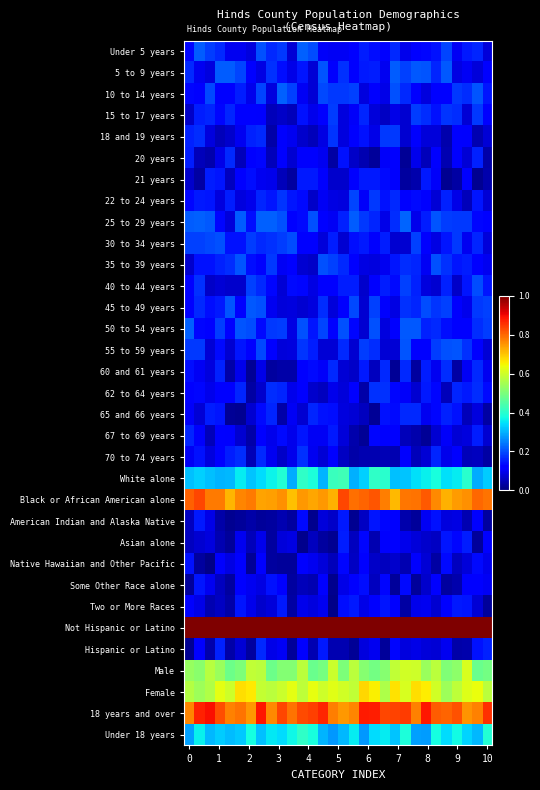

Reading left to right, transcribe all the data shown in this chart.

Under 5 years: 0.1	0.2	0.2	0.2	0.1	0.1	0.1	0.2	0.2	0.2	0.1	0.2	0.2	0.1	0.1	0.1	0.1	0.2	0.1	0.1	0.2	0.1	0.1	0.1	0.1	0.2	0.1	0.2	0.2	0.1
5 to 9 years: 0.2	0.1	0.1	0.2	0.2	0.2	0.1	0.1	0.2	0.1	0.1	0.1	0.1	0.2	0.1	0.2	0.1	0.2	0.2	0.1	0.2	0.2	0.2	0.2	0.2	0.2	0.1	0.1	0.1	0.1
10 to 14 years: 0.1	0.1	0.2	0.1	0.1	0.2	0.1	0.2	0.1	0.2	0.2	0.1	0.1	0.2	0.2	0.2	0.2	0.1	0.1	0.1	0.2	0.2	0.1	0.1	0.1	0.1	0.2	0.2	0.2	0.1
15 to 17 years: 0.1	0.2	0.2	0.1	0.2	0.1	0.1	0.1	0.1	0.1	0.1	0.1	0.1	0.1	0.2	0.1	0.1	0.2	0.1	0.1	0.1	0.1	0.2	0.2	0.1	0.2	0.2	0.1	0.2	0.1
18 and 19 years: 0.2	0.2	0.1	0.1	0.1	0.1	0.2	0.2	0.0	0.1	0.1	0.1	0.1	0.1	0.2	0.1	0.1	0.1	0.1	0.2	0.2	0.1	0.1	0.1	0.1	0.0	0.1	0.1	0.0	0.1
20 years: 0.2	0.1	0.0	0.1	0.2	0.1	0.1	0.1	0.1	0.1	0.1	0.1	0.1	0.1	0.0	0.1	0.1	0.0	0.0	0.1	0.1	0.0	0.1	0.1	0.1	0.0	0.1	0.1	0.2	0.0
21 years: 0.1	0.0	0.2	0.1	0.1	0.1	0.1	0.1	0.1	0.1	0.0	0.2	0.2	0.1	0.1	0.1	0.1	0.2	0.1	0.1	0.1	0.0	0.0	0.2	0.1	0.0	0.0	0.1	0.0	0.0
22 to 24 years: 0.1	0.2	0.1	0.1	0.2	0.1	0.1	0.2	0.1	0.2	0.1	0.1	0.1	0.1	0.1	0.1	0.2	0.1	0.2	0.1	0.2	0.1	0.1	0.1	0.1	0.2	0.1	0.1	0.1	0.1
25 to 29 years: 0.2	0.2	0.2	0.1	0.1	0.2	0.1	0.2	0.2	0.2	0.1	0.1	0.2	0.1	0.1	0.2	0.2	0.2	0.2	0.1	0.2	0.2	0.1	0.2	0.2	0.2	0.2	0.2	0.1	0.1
30 to 34 years: 0.2	0.2	0.2	0.2	0.1	0.1	0.2	0.2	0.2	0.2	0.2	0.1	0.1	0.1	0.2	0.1	0.1	0.1	0.1	0.2	0.1	0.1	0.2	0.1	0.1	0.1	0.2	0.1	0.2	0.1
35 to 39 years: 0.1	0.1	0.1	0.2	0.2	0.2	0.1	0.1	0.2	0.1	0.1	0.1	0.1	0.2	0.2	0.2	0.1	0.1	0.1	0.1	0.1	0.2	0.2	0.1	0.2	0.2	0.1	0.2	0.1	0.1
40 to 44 years: 0.1	0.2	0.1	0.1	0.1	0.1	0.2	0.2	0.1	0.1	0.1	0.1	0.1	0.1	0.1	0.2	0.2	0.1	0.1	0.2	0.1	0.2	0.2	0.1	0.1	0.2	0.1	0.1	0.2	0.1
45 to 49 years: 0.1	0.2	0.1	0.2	0.2	0.1	0.2	0.2	0.1	0.1	0.1	0.1	0.1	0.2	0.1	0.1	0.2	0.1	0.2	0.1	0.1	0.2	0.2	0.2	0.2	0.2	0.1	0.1	0.2	0.2
50 to 54 years: 0.2	0.1	0.1	0.2	0.1	0.2	0.2	0.1	0.2	0.2	0.1	0.2	0.1	0.2	0.1	0.2	0.1	0.1	0.2	0.1	0.1	0.2	0.2	0.2	0.2	0.1	0.1	0.1	0.2	0.2
55 to 59 years: 0.2	0.2	0.1	0.1	0.1	0.1	0.1	0.2	0.1	0.1	0.1	0.2	0.2	0.1	0.1	0.2	0.1	0.2	0.2	0.1	0.1	0.2	0.1	0.1	0.2	0.2	0.2	0.2	0.1	0.1
60 and 61 years: 0.1	0.1	0.1	0.2	0.0	0.1	0.0	0.1	0.0	0.0	0.0	0.1	0.1	0.1	0.2	0.1	0.1	0.2	0.1	0.2	0.0	0.2	0.0	0.2	0.1	0.2	0.0	0.1	0.2	0.1
62 to 64 years: 0.1	0.1	0.1	0.1	0.1	0.2	0.0	0.1	0.2	0.2	0.1	0.1	0.1	0.1	0.1	0.1	0.1	0.0	0.2	0.2	0.1	0.1	0.1	0.1	0.1	0.1	0.2	0.2	0.2	0.1
65 and 66 years: 0.1	0.1	0.2	0.1	0.0	0.0	0.1	0.1	0.2	0.0	0.1	0.1	0.2	0.1	0.1	0.1	0.1	0.1	0.0	0.1	0.1	0.2	0.2	0.1	0.1	0.2	0.1	0.1	0.1	0.0
67 to 69 years: 0.2	0.1	0.1	0.1	0.1	0.1	0.0	0.1	0.1	0.1	0.1	0.1	0.1	0.1	0.2	0.1	0.0	0.0	0.1	0.1	0.1	0.1	0.0	0.0	0.1	0.1	0.1	0.1	0.2	0.1
70 to 74 years: 0.1	0.1	0.1	0.1	0.2	0.2	0.0	0.2	0.1	0.1	0.1	0.2	0.1	0.1	0.1	0.1	0.0	0.0	0.0	0.0	0.0	0.1	0.1	0.1	0.2	0.1	0.1	0.1	0.1	0.0
White alone: 0.3	0.3	0.3	0.3	0.3	0.4	0.3	0.3	0.4	0.4	0.3	0.4	0.4	0.3	0.4	0.4	0.3	0.3	0.4	0.4	0.3	0.3	0.3	0.4	0.4	0.3	0.4	0.4	0.3	0.3
Black or African American alone: 0.8	0.8	0.8	0.8	0.7	0.8	0.8	0.7	0.7	0.8	0.7	0.7	0.7	0.7	0.7	0.8	0.8	0.8	0.8	0.8	0.7	0.8	0.8	0.8	0.8	0.7	0.7	0.8	0.8	0.8
American Indian and Alaska Native: 0.1	0.1	0.1	0.0	0.0	0.0	0.0	0.0	0.0	0.0	0.0	0.1	0.0	0.1	0.1	0.1	0.0	0.1	0.1	0.1	0.1	0.0	0.0	0.1	0.1	0.1	0.1	0.0	0.1	0.0
Asian alone: 0.1	0.1	0.1	0.0	0.0	0.1	0.1	0.1	0.0	0.1	0.1	0.0	0.1	0.0	0.0	0.2	0.1	0.1	0.0	0.1	0.1	0.1	0.1	0.1	0.1	0.1	0.1	0.2	0.0	0.1
Native Hawaiian and Other Pacific: 0.1	0.0	0.0	0.1	0.1	0.1	0.0	0.1	0.0	0.0	0.0	0.1	0.1	0.1	0.1	0.1	0.1	0.1	0.1	0.1	0.1	0.0	0.1	0.1	0.0	0.1	0.1	0.1	0.1	0.1
Some Other Race alone: 0.0	0.1	0.1	0.1	0.0	0.1	0.1	0.1	0.1	0.1	0.0	0.1	0.0	0.1	0.0	0.1	0.1	0.1	0.1	0.1	0.0	0.1	0.0	0.1	0.1	0.0	0.0	0.1	0.1	0.1
Two or More Races: 0.1	0.1	0.0	0.1	0.0	0.1	0.1	0.1	0.1	0.2	0.0	0.1	0.1	0.1	0.0	0.1	0.1	0.1	0.1	0.1	0.1	0.0	0.1	0.1	0.1	0.1	0.1	0.1	0.1	0.0
Not Hispanic or Latino: 1.0	1.0	1.0	1.0	1.0	1.0	1.0	1.0	1.0	1.0	1.0	1.0	1.0	1.0	1.0	1.0	1.0	1.0	1.0	1.0	1.0	1.0	1.0	1.0	1.0	1.0	1.0	1.0	1.0	1.0
Hispanic or Latino: 0.0	0.1	0.0	0.2	0.0	0.1	0.0	0.2	0.1	0.1	0.0	0.1	0.0	0.1	0.0	0.0	0.0	0.1	0.1	0.0	0.1	0.1	0.1	0.1	0.1	0.1	0.0	0.0	0.1	0.2
Male: 0.5	0.5	0.6	0.5	0.5	0.5	0.6	0.6	0.5	0.5	0.5	0.6	0.5	0.5	0.6	0.5	0.6	0.5	0.5	0.5	0.6	0.6	0.6	0.5	0.6	0.5	0.5	0.6	0.5	0.5
Female: 0.6	0.5	0.6	0.6	0.6	0.7	0.7	0.6	0.6	0.6	0.6	0.6	0.6	0.6	0.6	0.6	0.6	0.7	0.7	0.6	0.7	0.6	0.7	0.7	0.6	0.5	0.6	0.6	0.6	0.6
18 years and over: 0.8	0.9	0.9	0.8	0.8	0.8	0.7	0.9	0.8	0.8	0.8	0.8	0.8	0.9	0.8	0.7	0.8	0.9	0.9	0.8	0.8	0.8	0.8	0.9	0.8	0.8	0.8	0.8	0.8	0.9
Under 18 years: 0.3	0.4	0.3	0.3	0.3	0.3	0.4	0.3	0.4	0.3	0.4	0.4	0.4	0.3	0.3	0.3	0.4	0.3	0.3	0.4	0.3	0.4	0.3	0.3	0.4	0.3	0.4	0.3	0.3	0.4